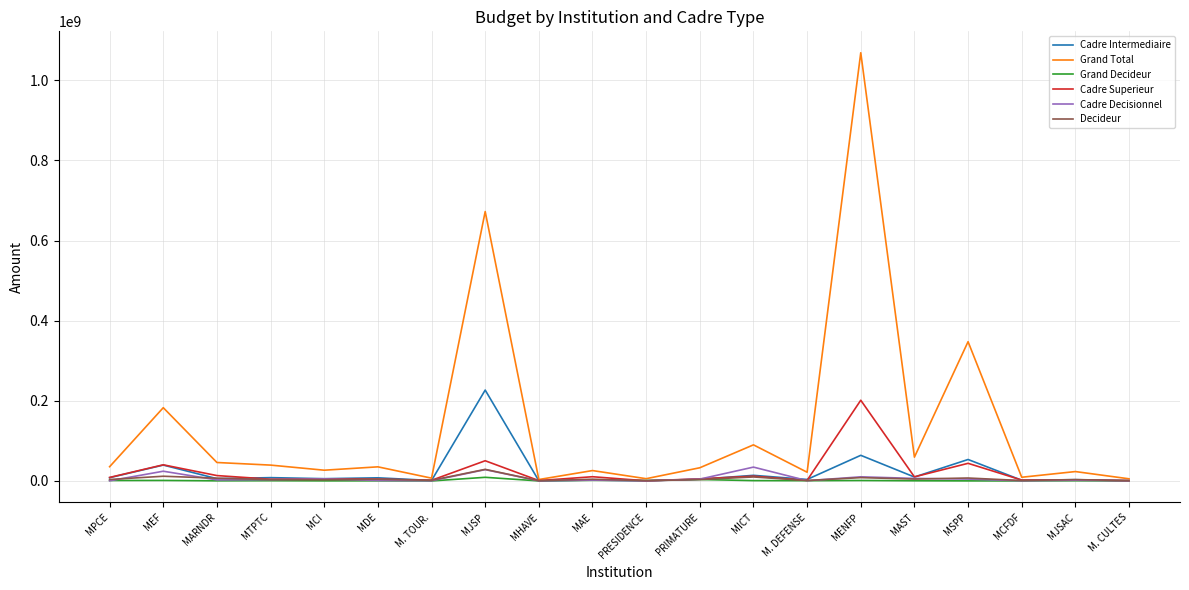

After their last crossing, which series has the higher values: Cadre Intermediaire or Decideur?

Decideur